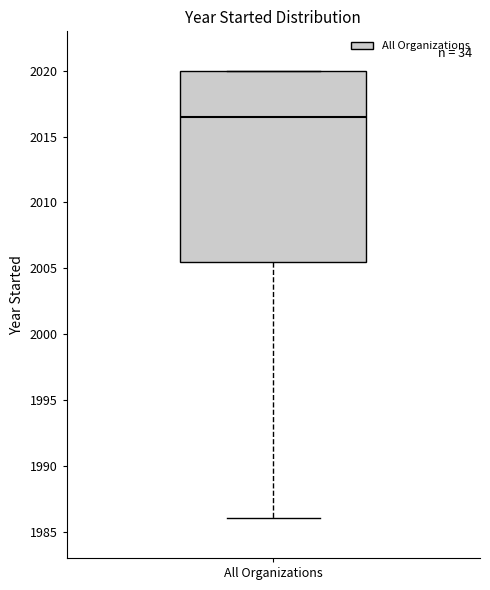

Transcribe this box plot: give where the median line is, the range the box spans, and where the two whiskers end, as read against the y-axis. The values are not printed on the chart, so give them approximately, as read against the axis.

median 2016.5, box 2005.5 to 2020.0, whiskers 1986.0 to 2020.0